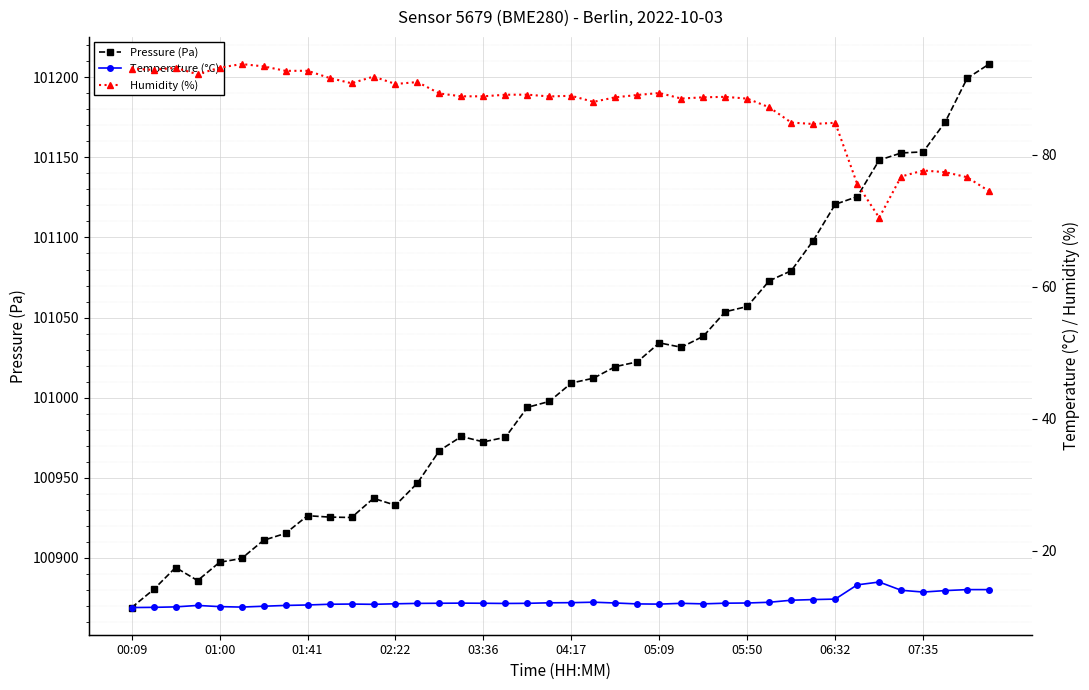

How many data points in Pressure (Pa) are less than 101009?

20